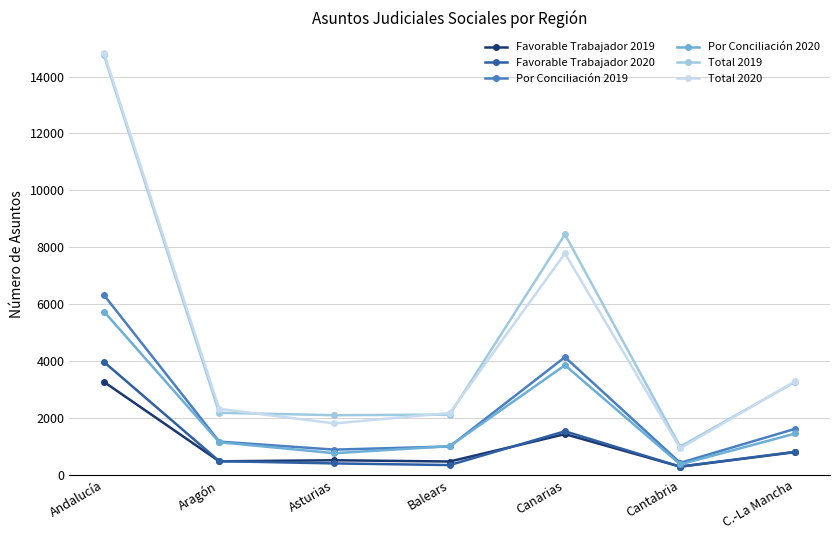

The value of Por Conciliación 2020 at C.-La Mancha is 1979. True or false?

False